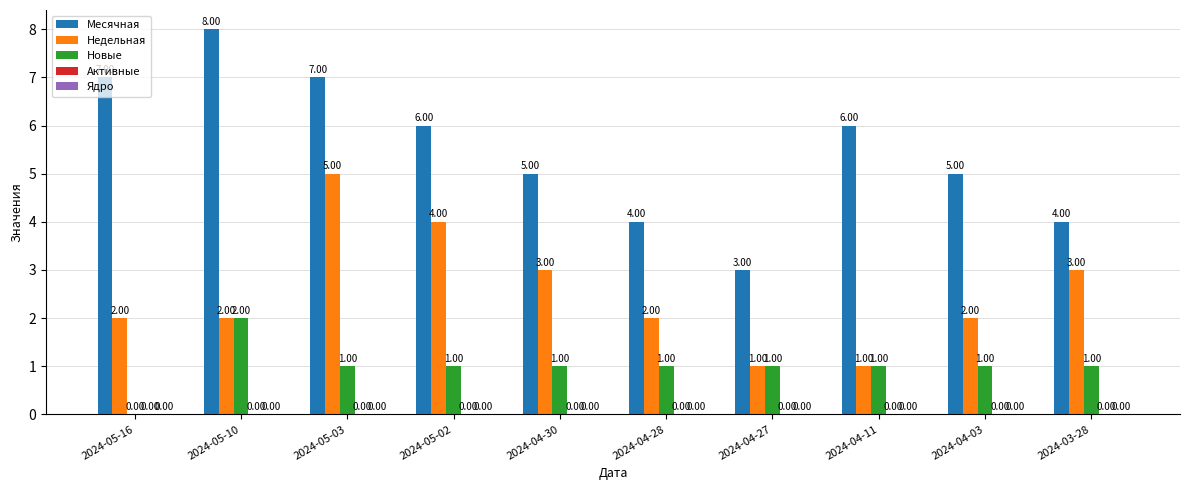

What is the sum of all Новые values?

10